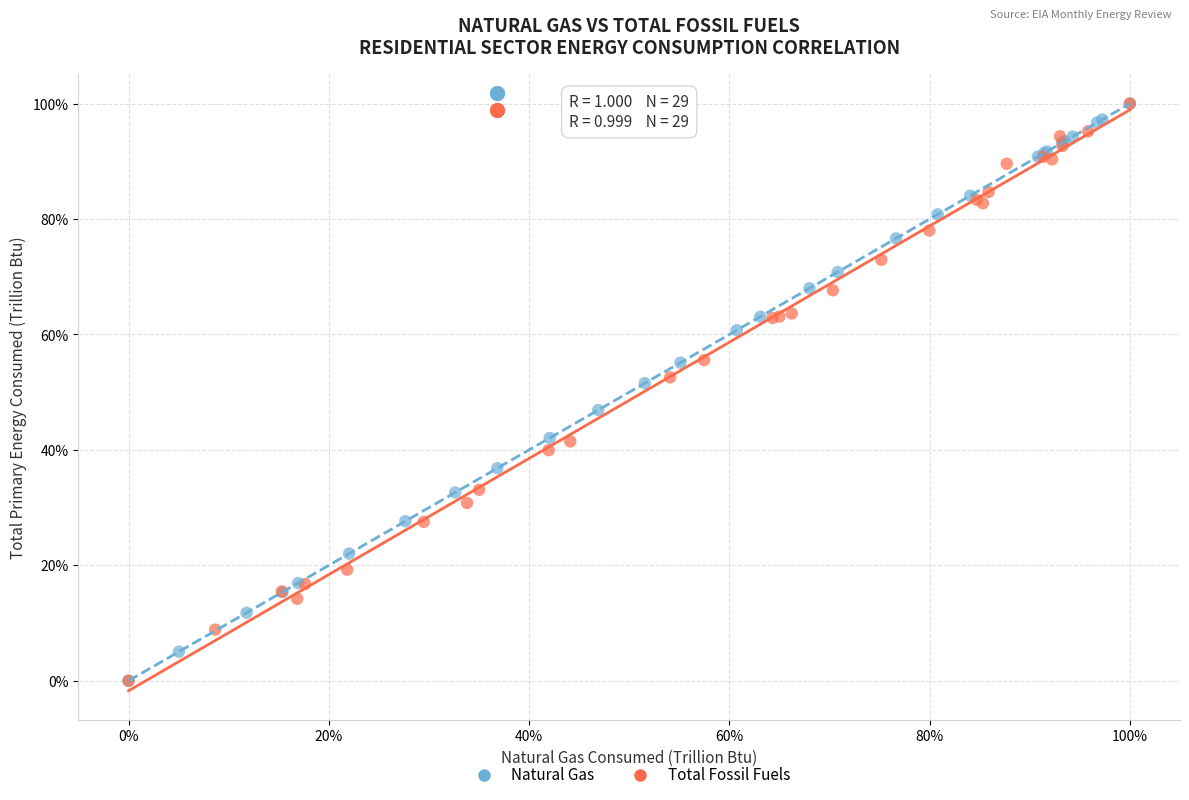

What are all the series names shown in the legend?

Natural Gas, Total Fossil Fuels